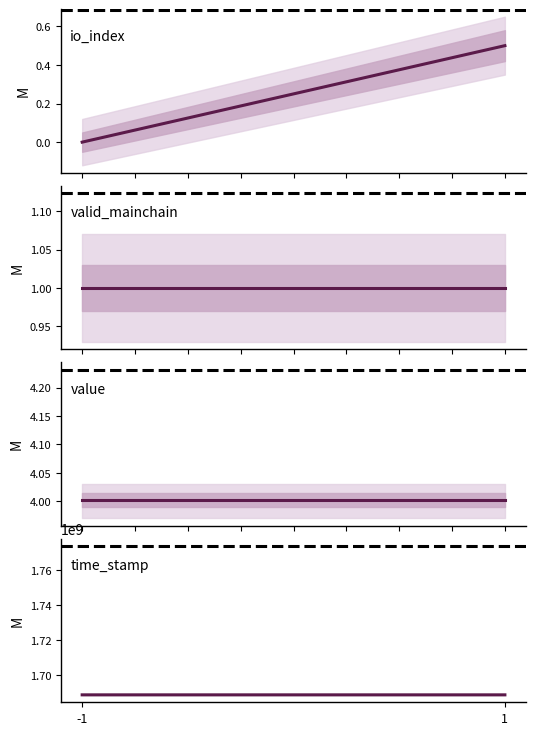

What are all the series names shown in the legend?

io_index, valid_mainchain, value, time_stamp